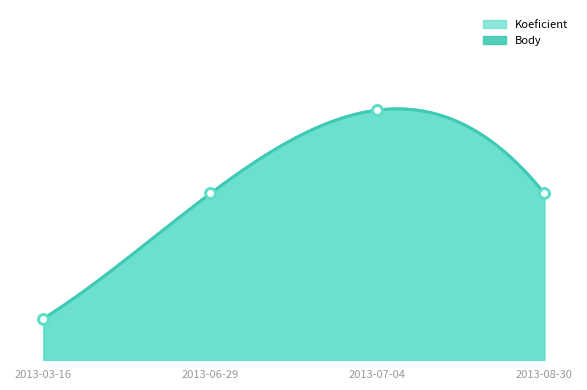

What is the label of the 1st point from the left?

2013-03-16